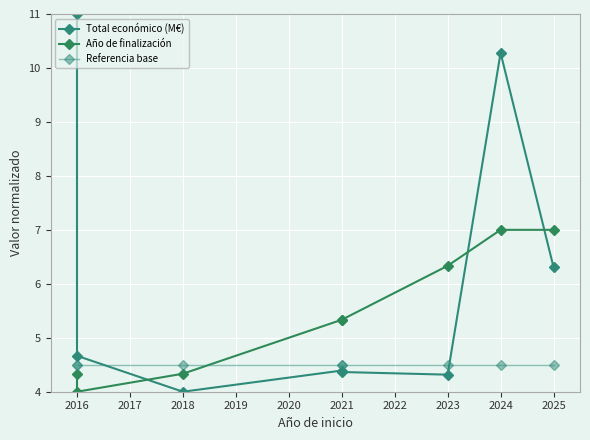

Rank the series at 2023 from highest to lowest value.

Año de finalización, Referencia base, Total económico (M€)